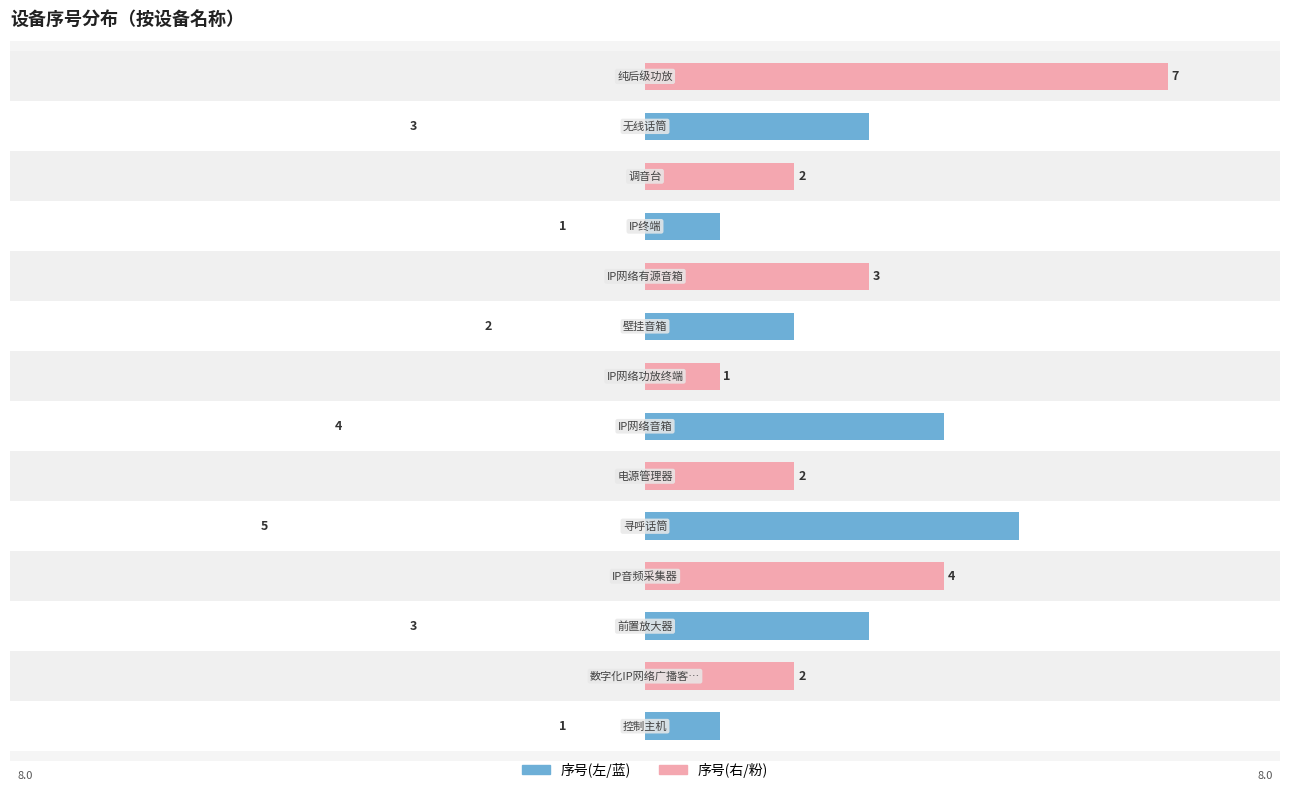

Which series has the largest range (max minus min)?

序号(右/粉)